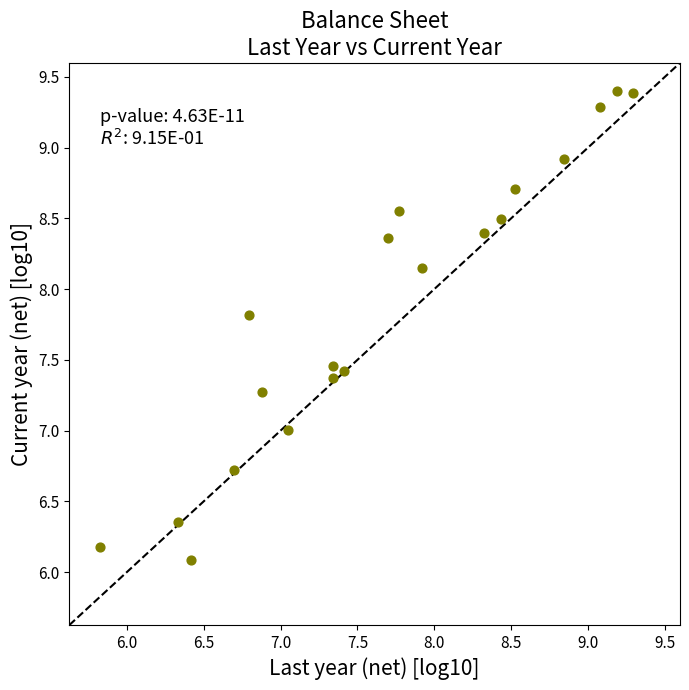

What is the range of X values (max minus min)?

3.5